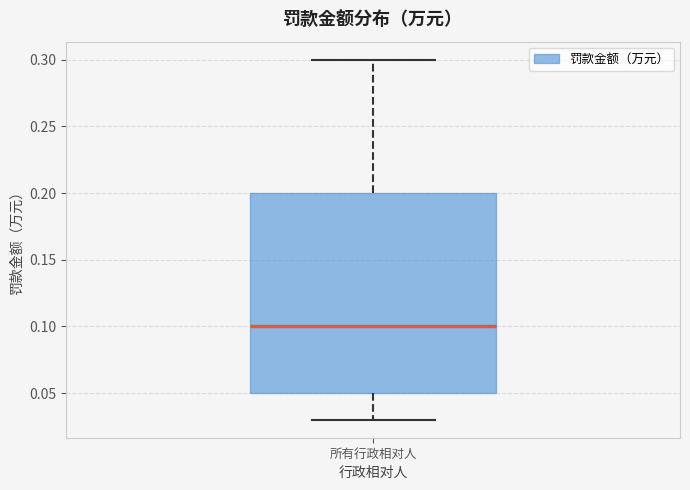

Transcribe this box plot: give where the median line is, the range the box spans, and where the two whiskers end, as read against the y-axis. The values are not printed on the chart, so give them approximately, as read against the axis.

median 0.10, box 0.05 to 0.20, whiskers 0.03 to 0.30